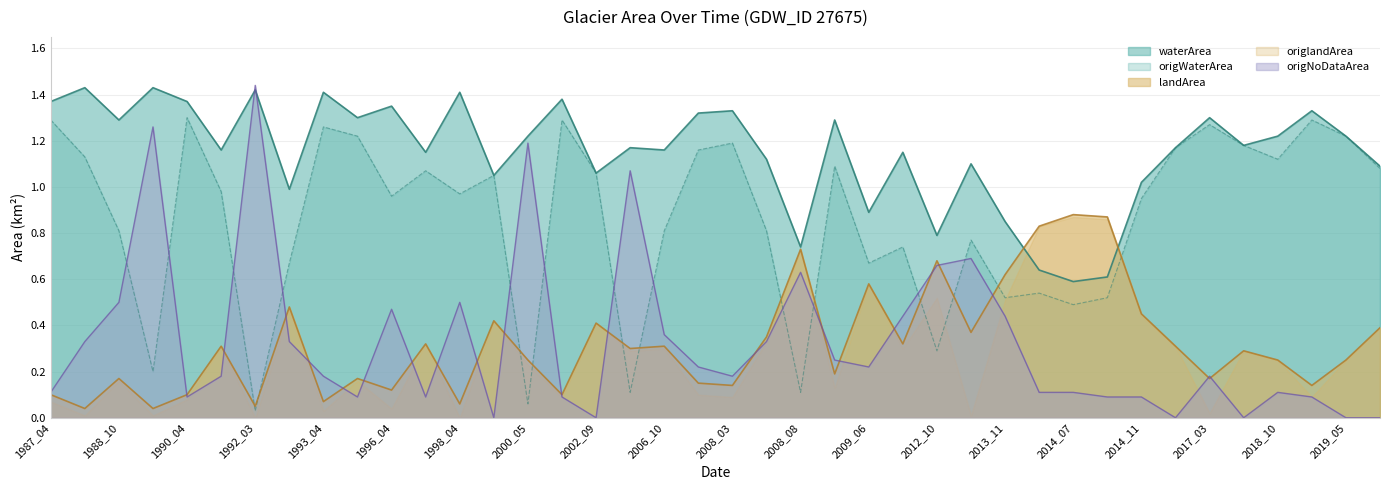

Reading right to left, extract all data points from this chart.

waterArea: 2021_08=1.1	2019_05=1.2	2019_03=1.3	2018_10=1.2	2017_07=1.2	2017_03=1.3	2016_08=1.2	2014_11=1.0	2014_08=0.6	2014_07=0.6	2014_06=0.6	2013_11=0.8	2013_03=1.1	2012_10=0.8	2010_09=1.1	2009_06=0.9	2009_04=1.3	2008_08=0.7	2008_05=1.1	2008_03=1.3	2007_04=1.3	2006_10=1.2	2004_08=1.2	2002_09=1.1	2001_04=1.4	2000_05=1.2	1999_08=1.1	1998_04=1.4	1996_10=1.1	1996_04=1.4	1993_11=1.3	1993_04=1.4	1992_08=1.0	1992_03=1.4	1990_08=1.2	1990_04=1.4	1990_03=1.4	1988_10=1.3	1988_03=1.4	1987_04=1.4
origWaterArea: 2021_08=1.1	2019_05=1.2	2019_03=1.3	2018_10=1.1	2017_07=1.2	2017_03=1.3	2016_08=1.2	2014_11=0.9	2014_08=0.5	2014_07=0.5	2014_06=0.5	2013_11=0.5	2013_03=0.8	2012_10=0.3	2010_09=0.7	2009_06=0.7	2009_04=1.1	2008_08=0.1	2008_05=0.8	2008_03=1.2	2007_04=1.2	2006_10=0.8	2004_08=0.1	2002_09=1.1	2001_04=1.3	2000_05=0.1	1999_08=1.1	1998_04=1.0	1996_10=1.1	1996_04=1.0	1993_11=1.2	1993_04=1.3	1992_08=0.7	1992_03=0.0	1990_08=1.0	1990_04=1.3	1990_03=0.2	1988_10=0.8	1988_03=1.1	1987_04=1.3
landArea: 2021_08=0.4	2019_05=0.2	2019_03=0.1	2018_10=0.2	2017_07=0.3	2017_03=0.2	2016_08=0.3	2014_11=0.5	2014_08=0.9	2014_07=0.9	2014_06=0.8	2013_11=0.6	2013_03=0.4	2012_10=0.7	2010_09=0.3	2009_06=0.6	2009_04=0.2	2008_08=0.7	2008_05=0.3	2008_03=0.1	2007_04=0.1	2006_10=0.3	2004_08=0.3	2002_09=0.4	2001_04=0.1	2000_05=0.2	1999_08=0.4	1998_04=0.1	1996_10=0.3	1996_04=0.1	1993_11=0.2	1993_04=0.1	1992_08=0.5	1992_03=0.1	1990_08=0.3	1990_04=0.1	1990_03=0.0	1988_10=0.2	1988_03=0.0	1987_04=0.1
origNoDataArea: 2021_08=0.0	2019_05=0.0	2019_03=0.1	2018_10=0.1	2017_07=0.0	2017_03=0.2	2016_08=0.0	2014_11=0.1	2014_08=0.1	2014_07=0.1	2014_06=0.1	2013_11=0.4	2013_03=0.7	2012_10=0.7	2010_09=0.4	2009_06=0.2	2009_04=0.2	2008_08=0.6	2008_05=0.3	2008_03=0.2	2007_04=0.2	2006_10=0.4	2004_08=1.1	2002_09=0.0	2001_04=0.1	2000_05=1.2	1999_08=0.0	1998_04=0.5	1996_10=0.1	1996_04=0.5	1993_11=0.1	1993_04=0.2	1992_08=0.3	1992_03=1.4	1990_08=0.2	1990_04=0.1	1990_03=1.3	1988_10=0.5	1988_03=0.3	1987_04=0.1